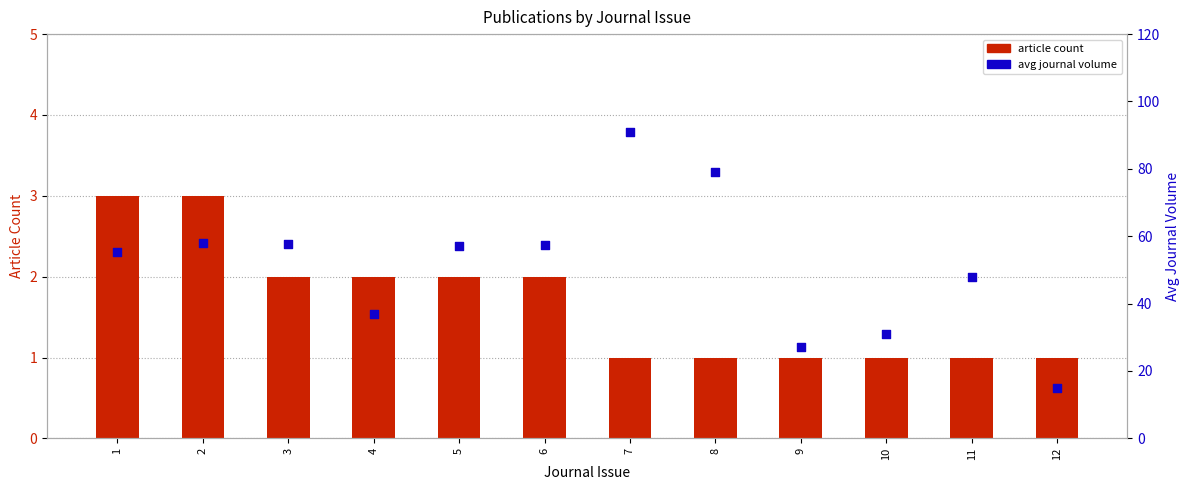

Which series has the largest Y range (max minus min)?

avg journal volume